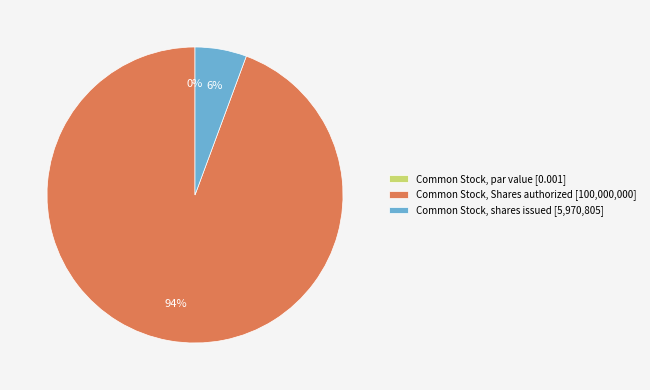

The Common Stock, Shares authorized slice represents 99% of the pie. True or false?

False